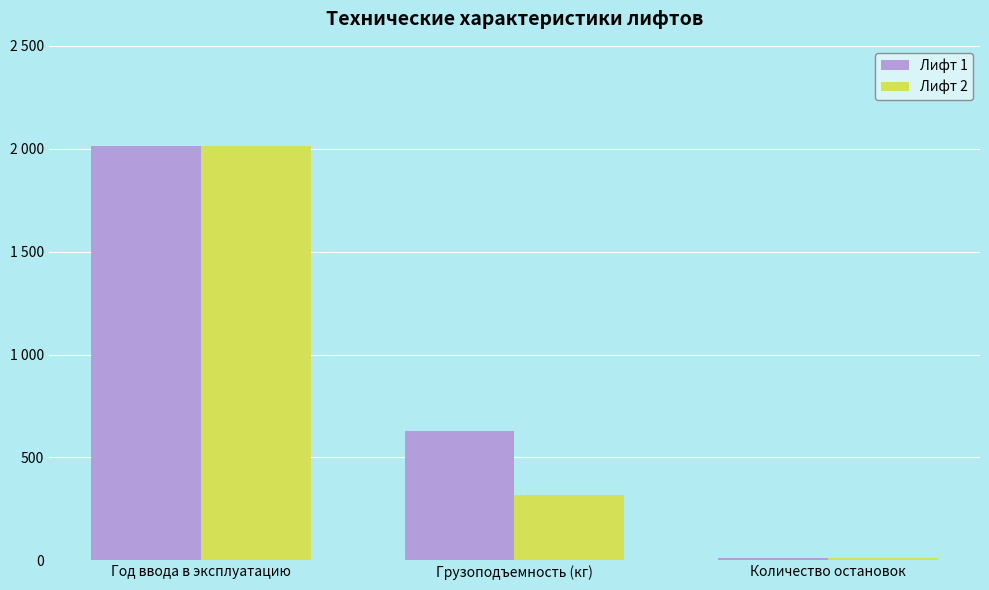

What are all the series names shown in the legend?

Лифт 1, Лифт 2